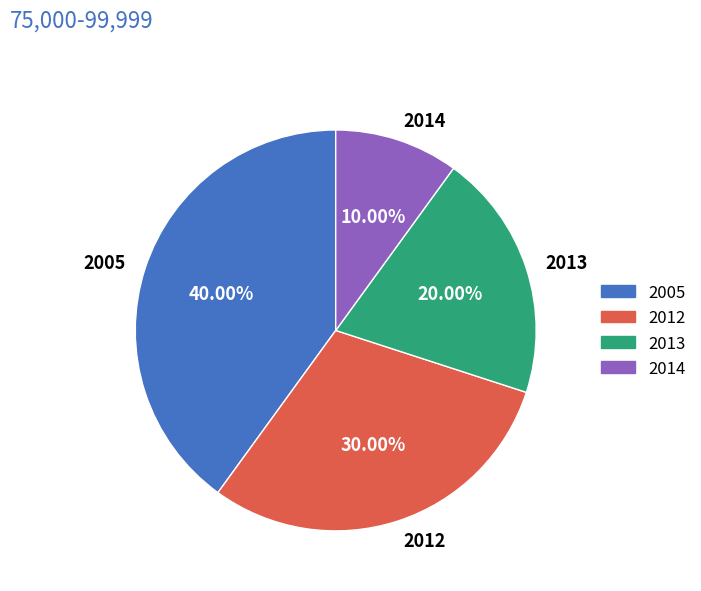

Is there any slice that represents more than half of the pie?

No